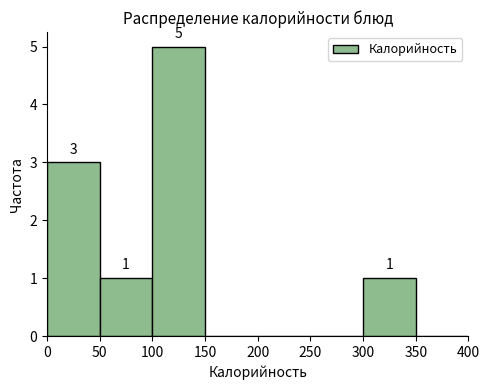

Over which range of the x-axis is the bar tallest?

100 to 150